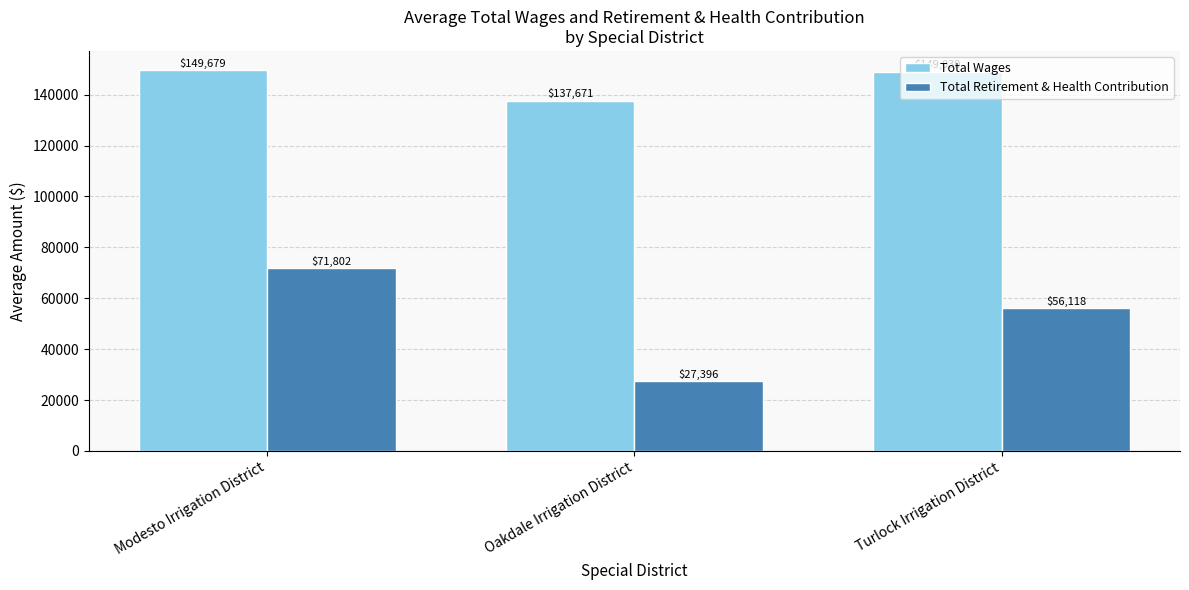

At which label does Total Wages first exceed 149030?

Modesto Irrigation District